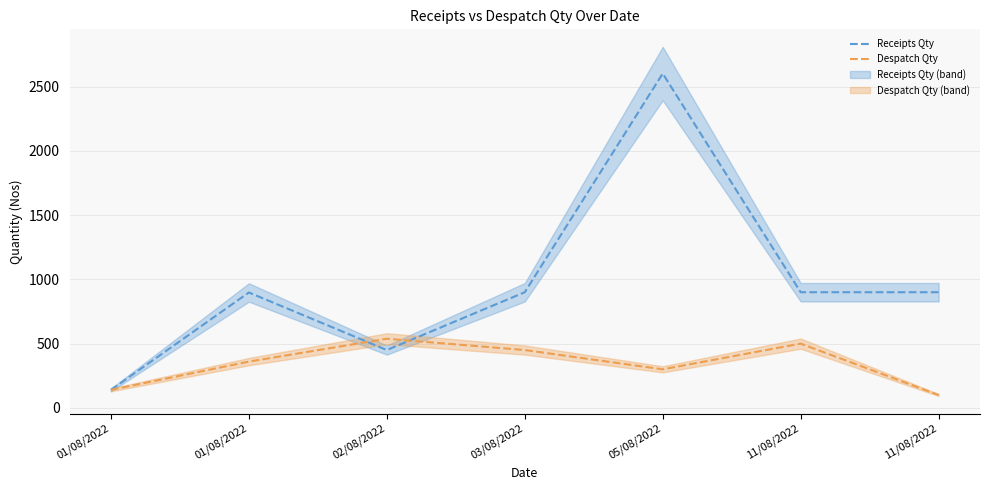

The value of Receipts Qty at 11/08/2022 is 1376. True or false?

False